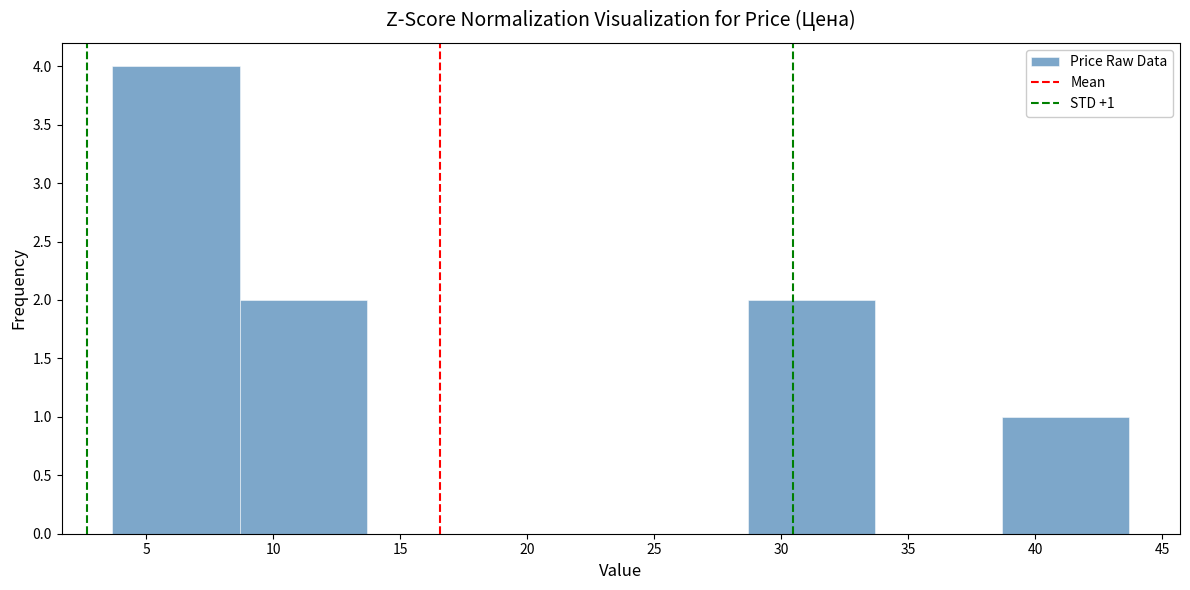

Over which range of the x-axis is the bar tallest?

3.5 to 8.5